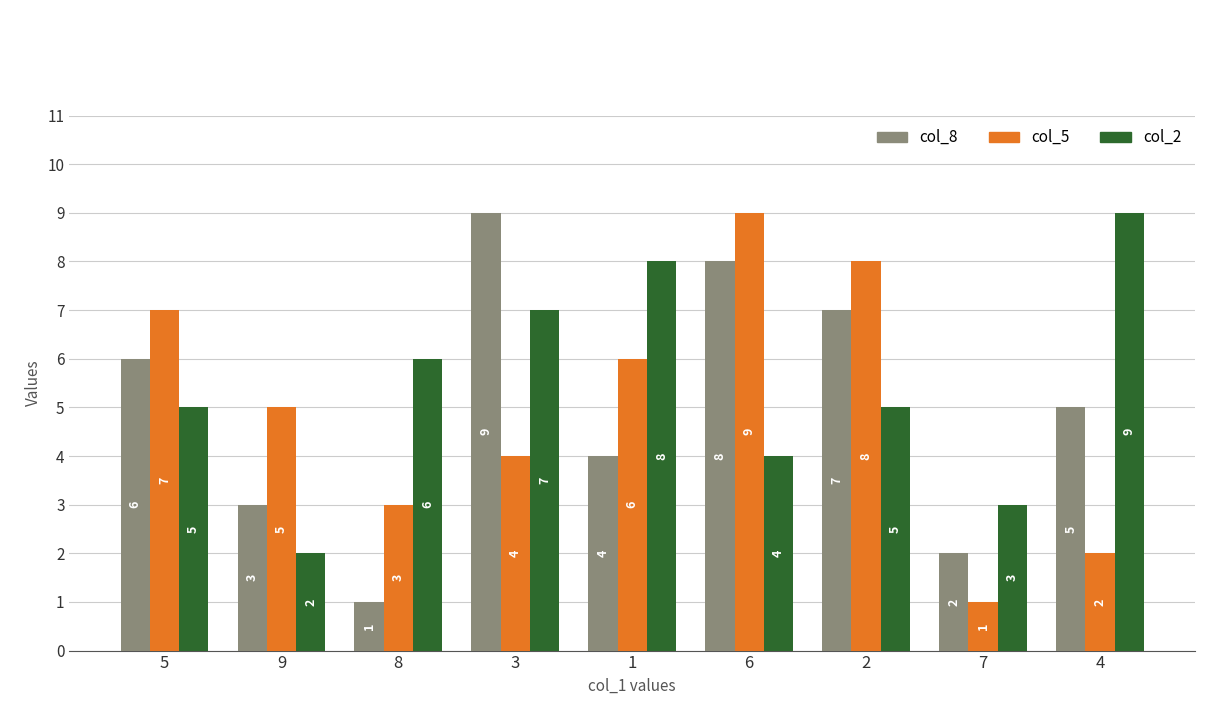

What is the difference between the highest and lowest values at 3?

5